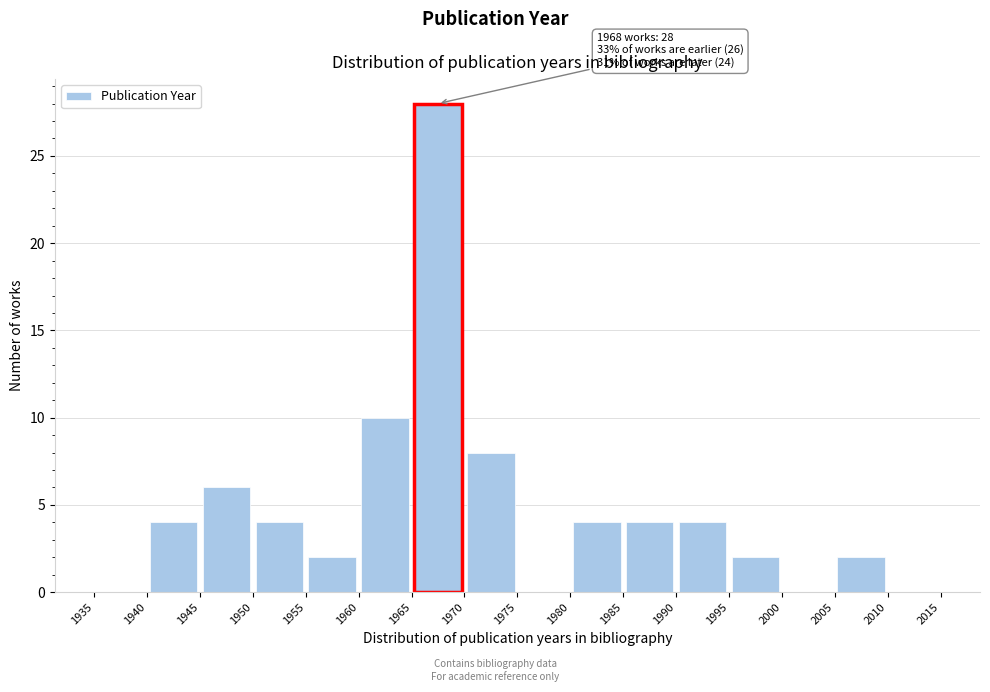

Which range on the x-axis has the tallest bar?

1965 to 1970